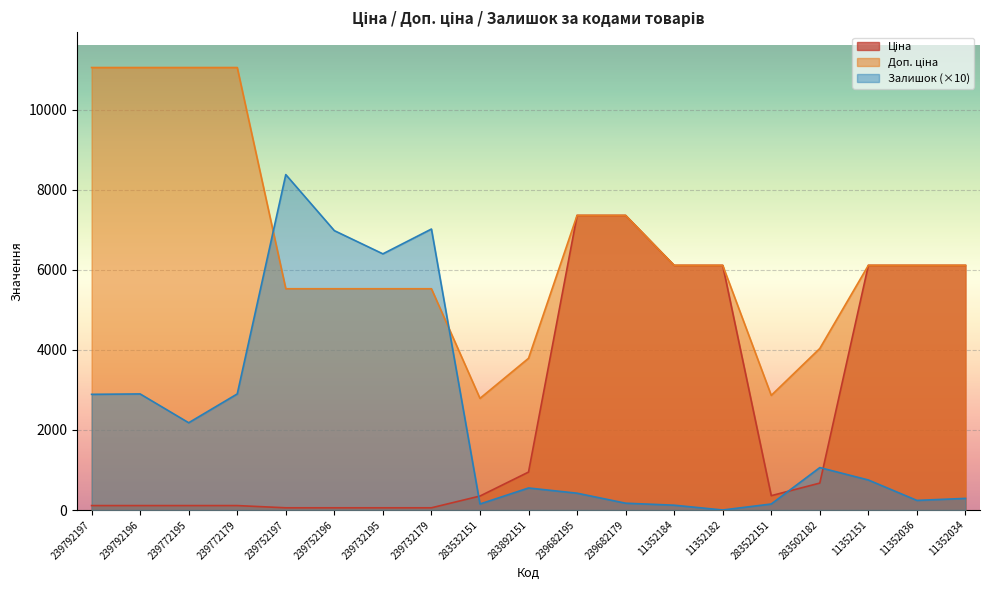

How many lines are shown in the chart?

3